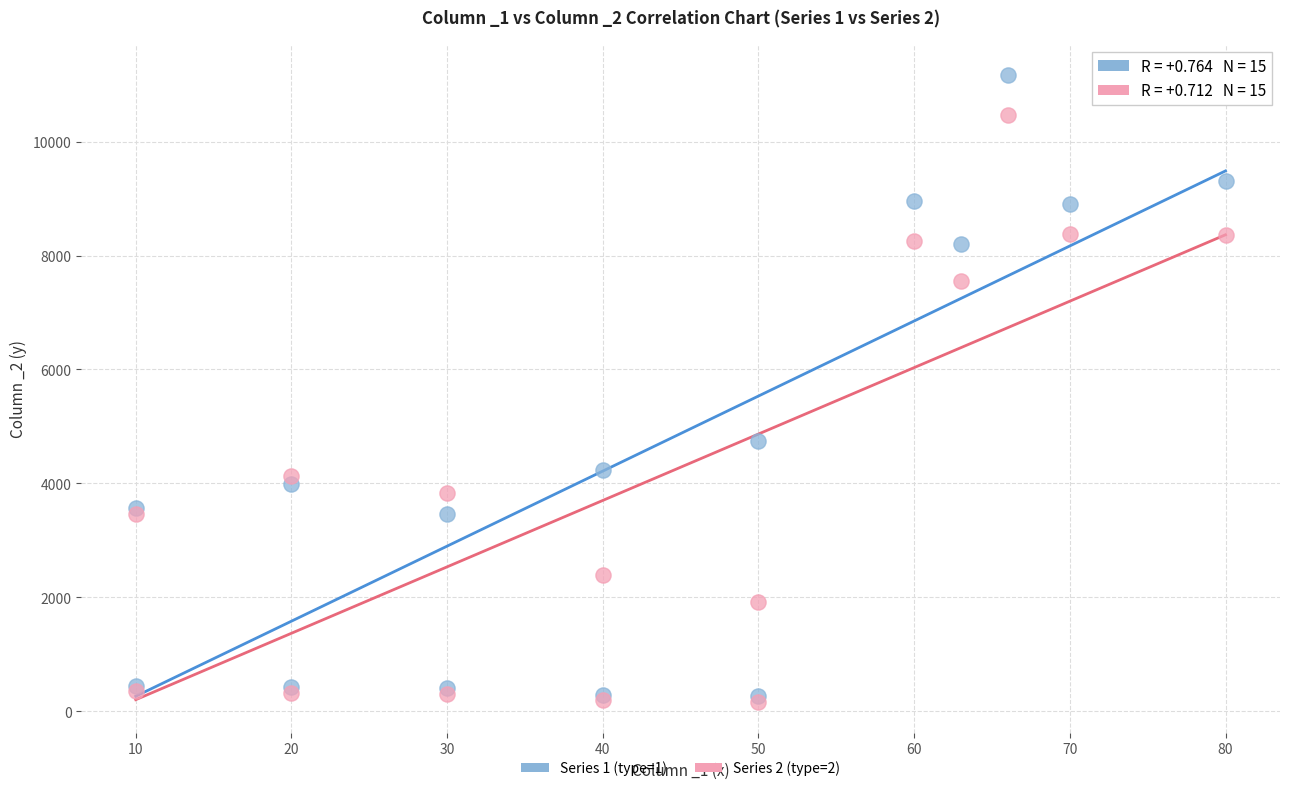

Across all series, what Y value is closest to 5667?

4745